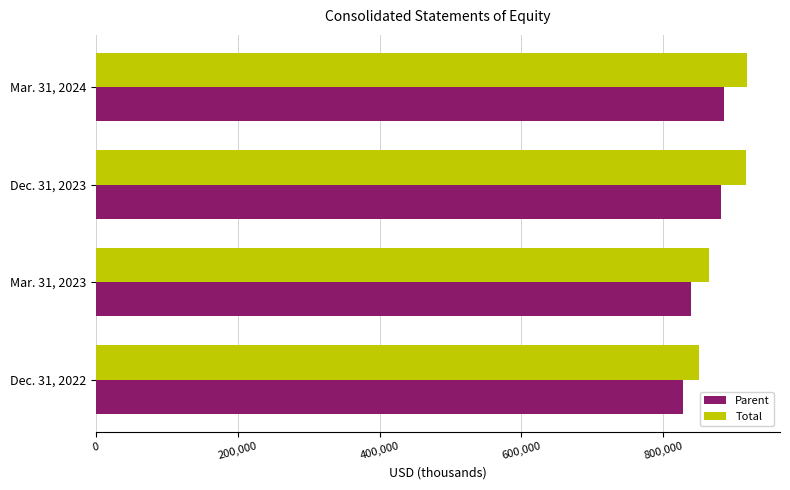

List the labels in order of Total value, largest first.

Mar. 31, 2024, Dec. 31, 2023, Mar. 31, 2023, Dec. 31, 2022